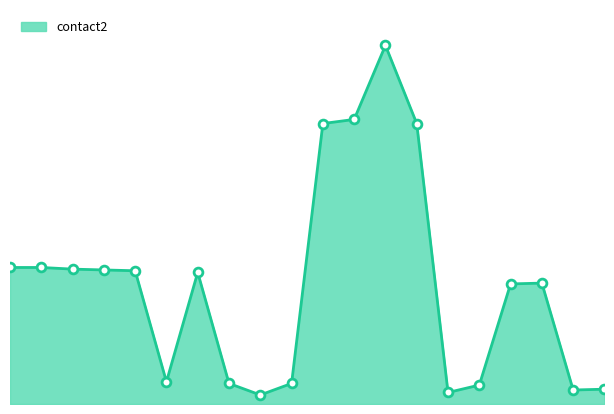

Does the chart have visible grid lines?

No